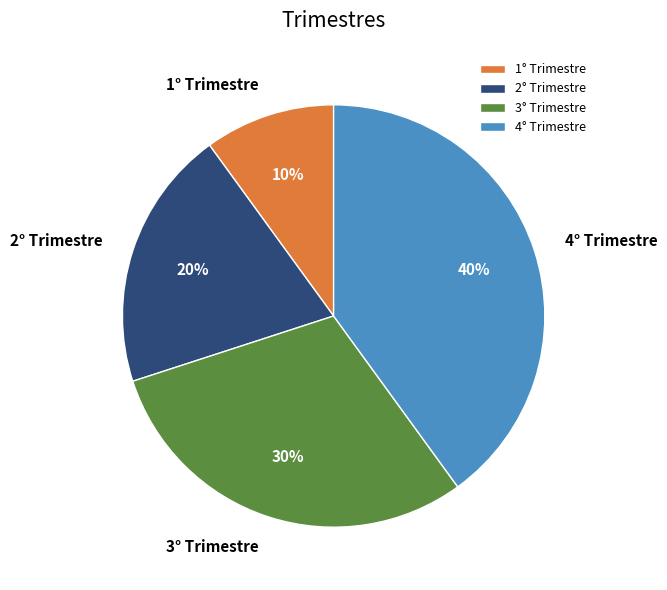

To the nearest percent, what is the combined percentage of 3° Trimestre and 4° Trimestre?

70%